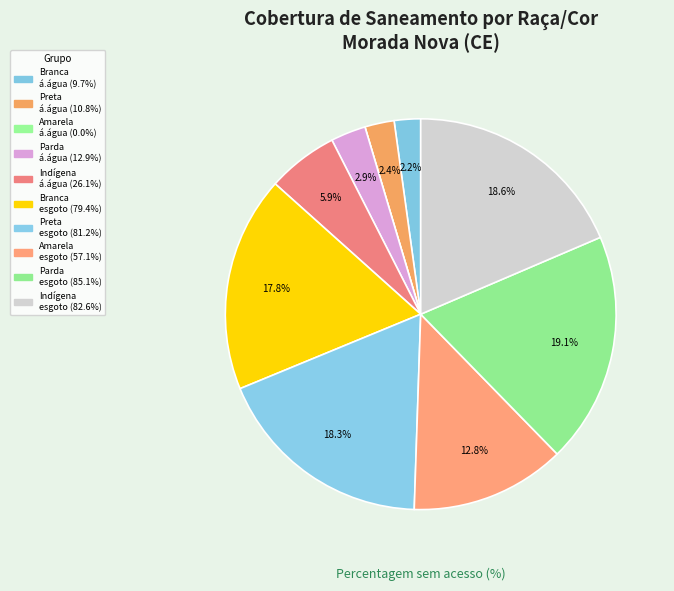

Rank the categories by value from lowest to highest.

Amarela sem acesso à água, Branca sem acesso à água, Preta sem acesso à água, Parda sem acesso à água, Indígena sem acesso à água, Amarela sem coleta esgoto, Branca sem coleta esgoto, Preta sem coleta esgoto, Indígena sem coleta esgoto, Parda sem coleta esgoto